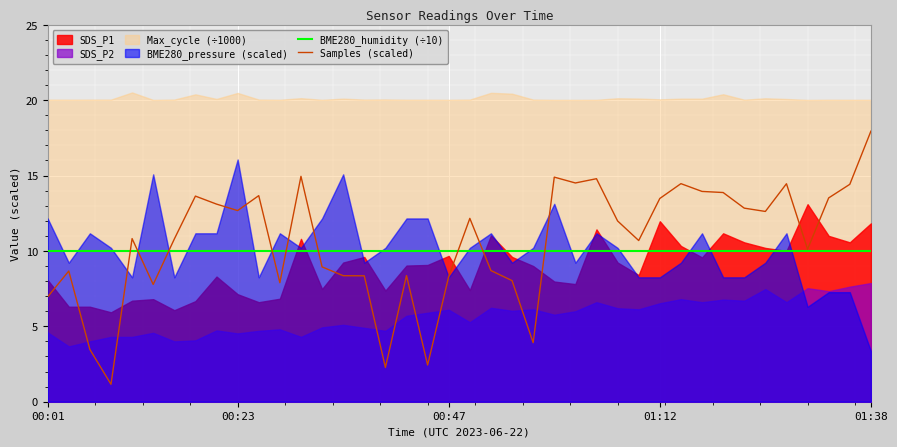

True or false: BME280_humidity (÷10) has a value of 2.7 at 00:23.

False